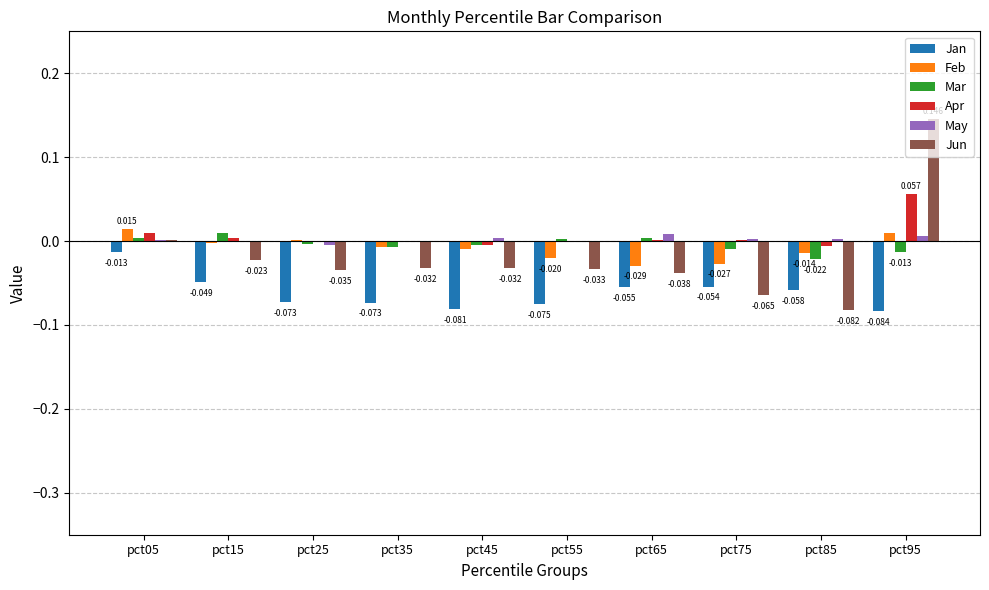

The Apr series shows -0.0 at pct55. True or false?

True